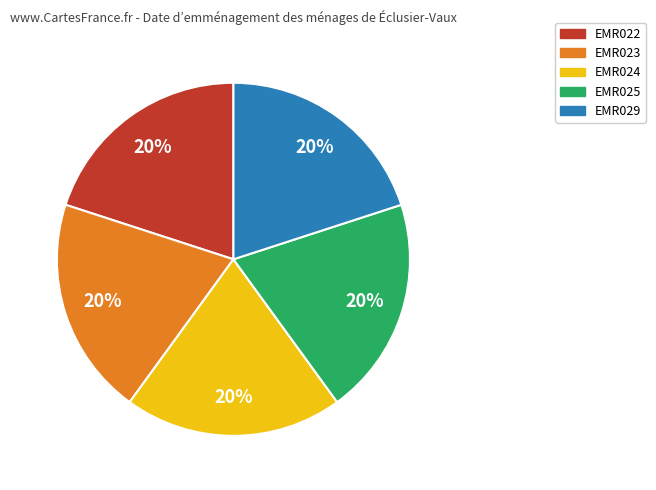

How many slices are in this pie chart?

5